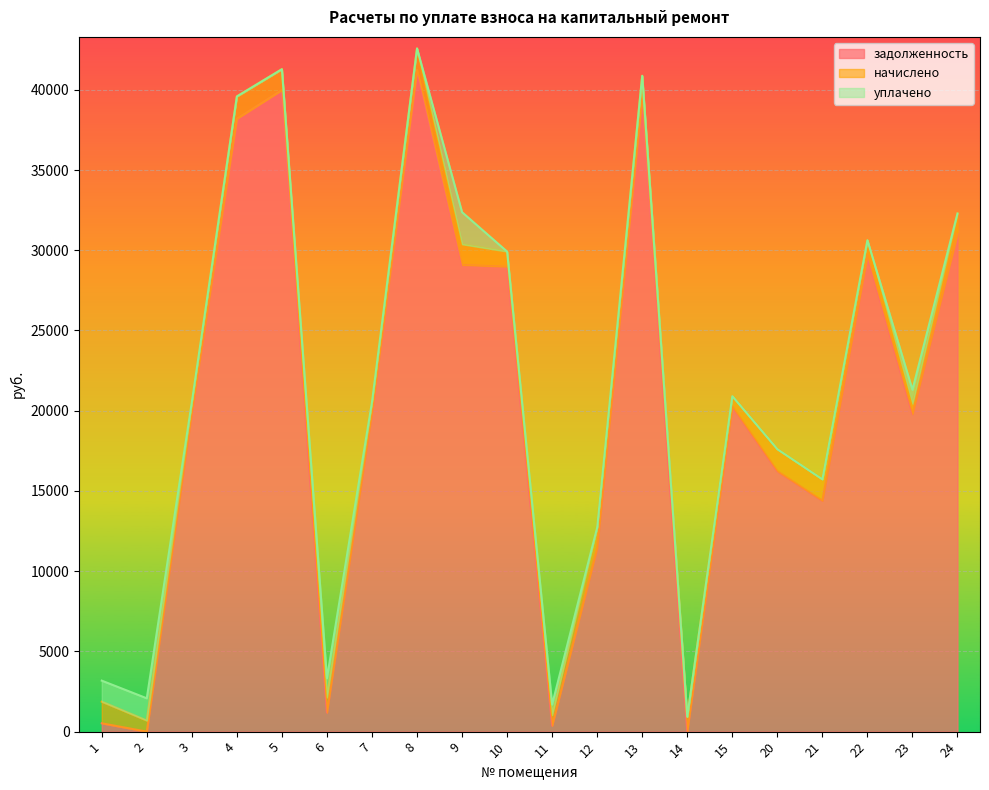

What is the total value across all series at 8?

42581.8